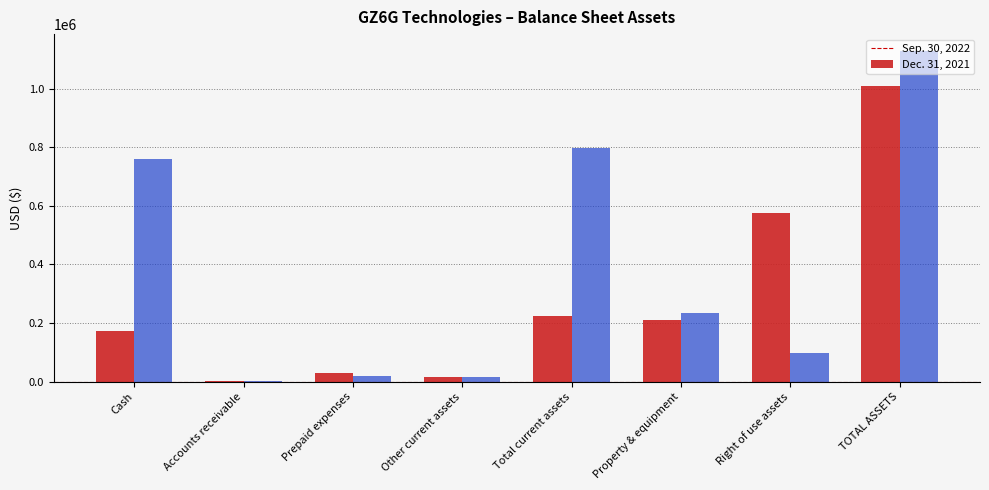

The value of Sep. 30, 2022 at Property & equipment is 286081. True or false?

False